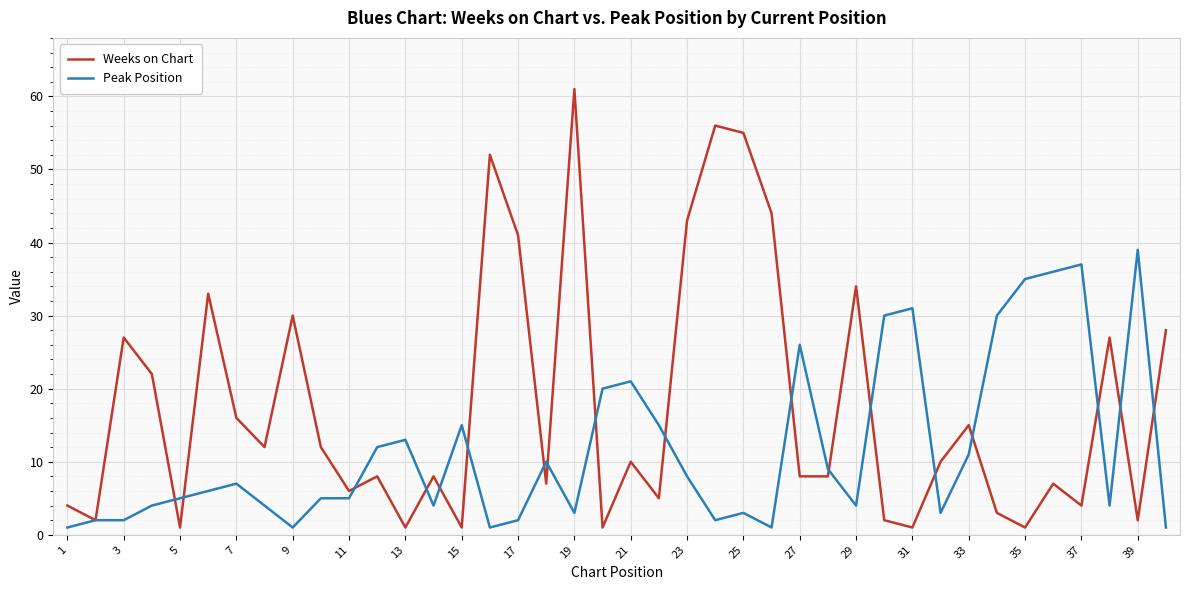

What is the greatest value displayed?

61